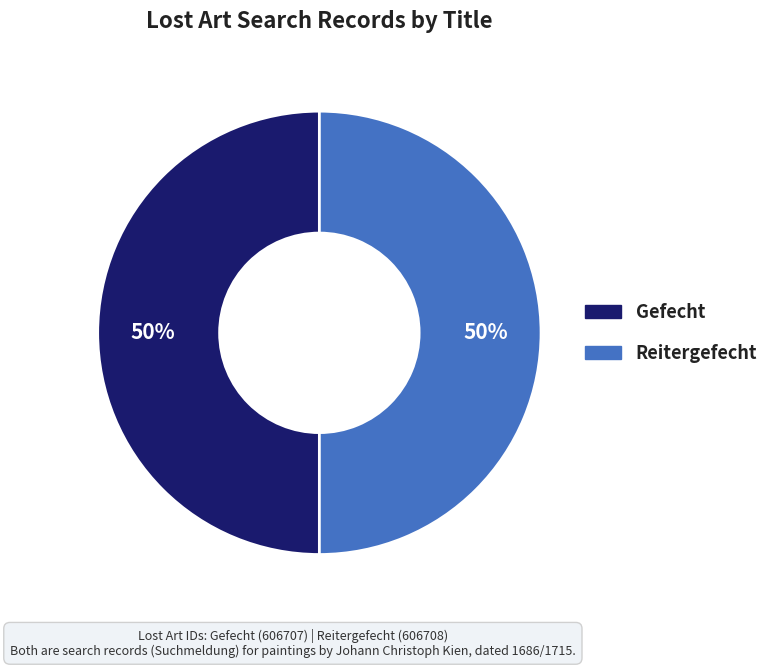

Combined, do Reitergefecht and Gefecht account for over 50%?

Yes